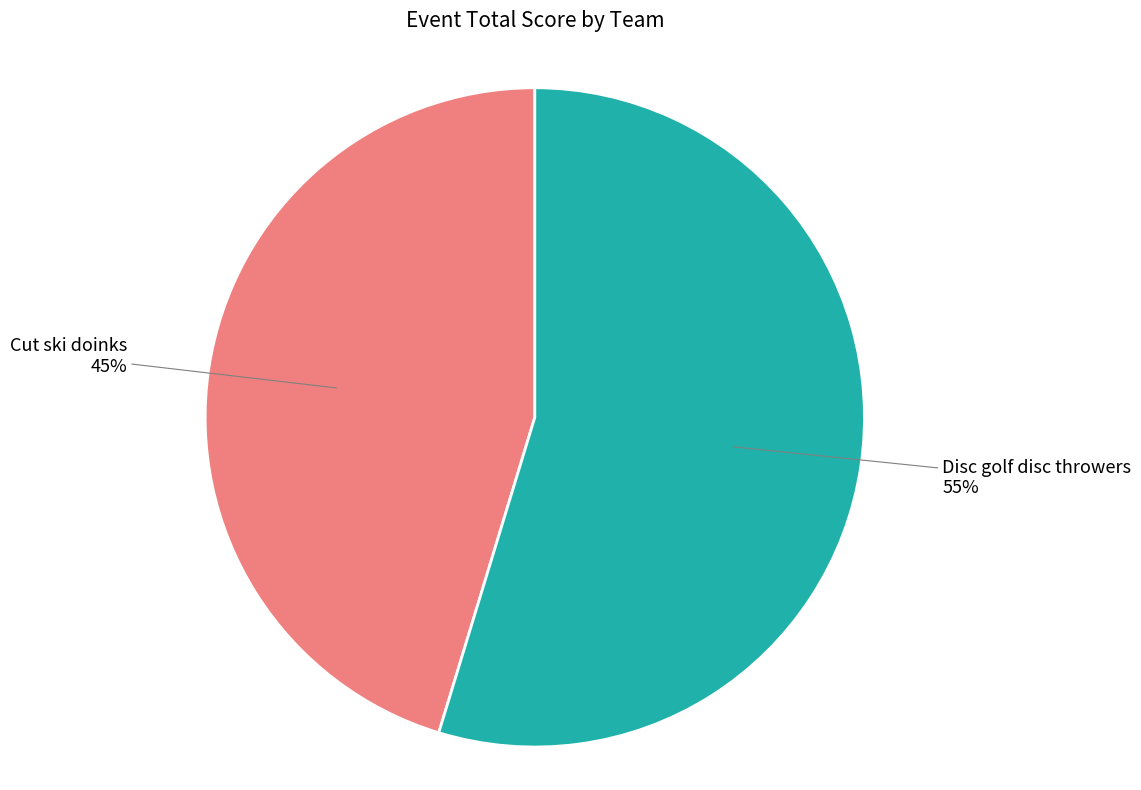

Does any single category account for the majority?

Yes